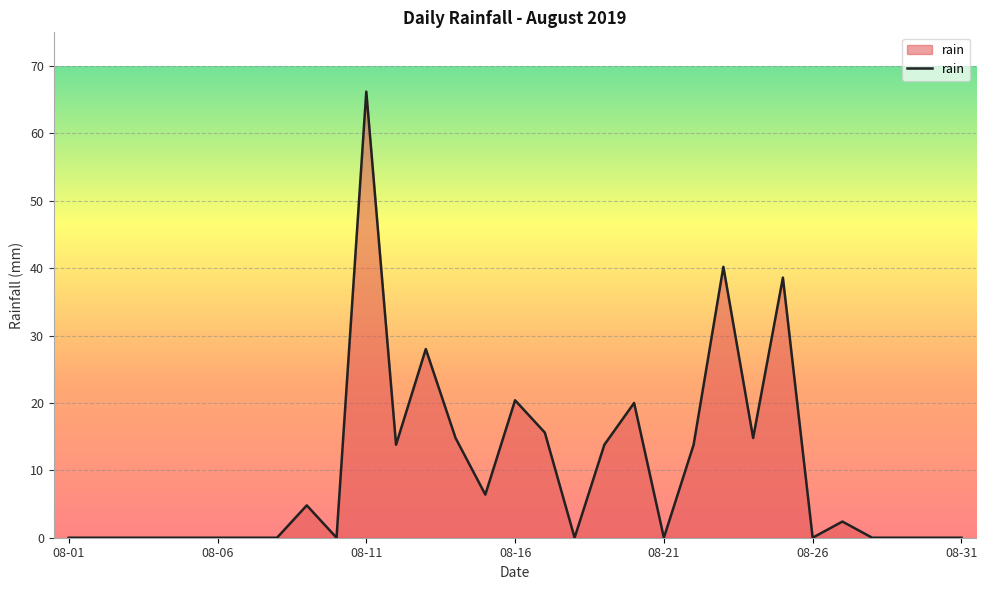

What is the difference between the second highest and minimum values?

40.2